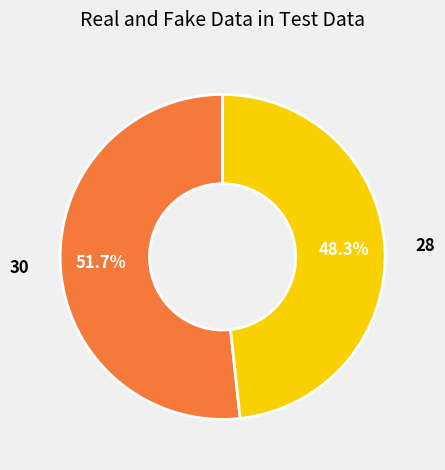

Does any single category account for the majority?

Yes